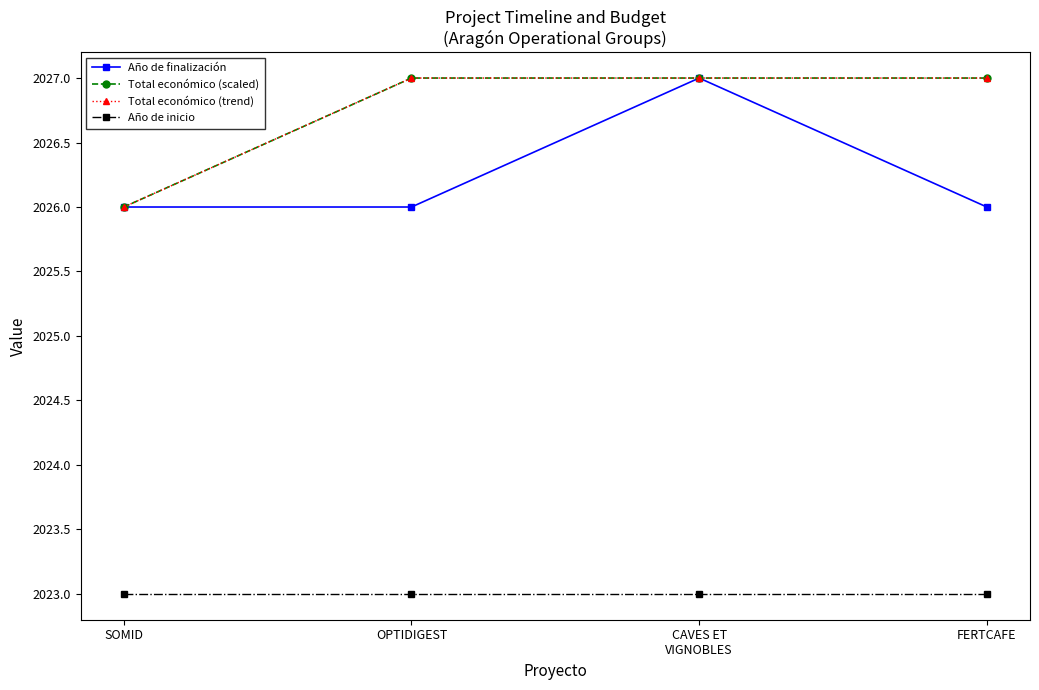

True or false: Total económico (scaled) and Total económico (trend) cross at least once.

False